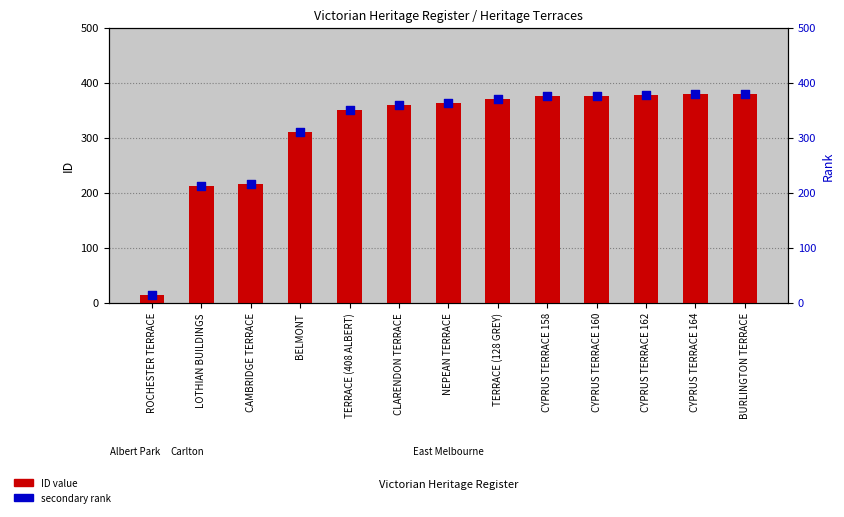

Which series has the largest Y range (max minus min)?

ID value